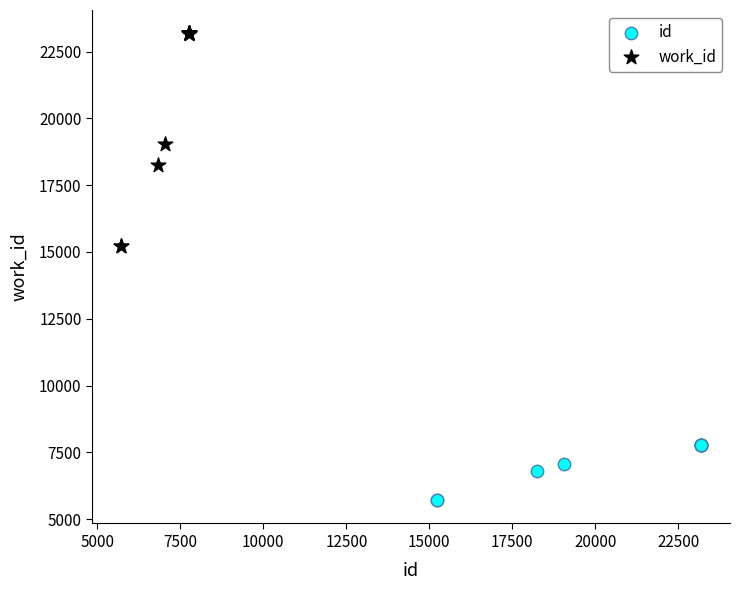

Which series has the widest spread of Y values?

work_id